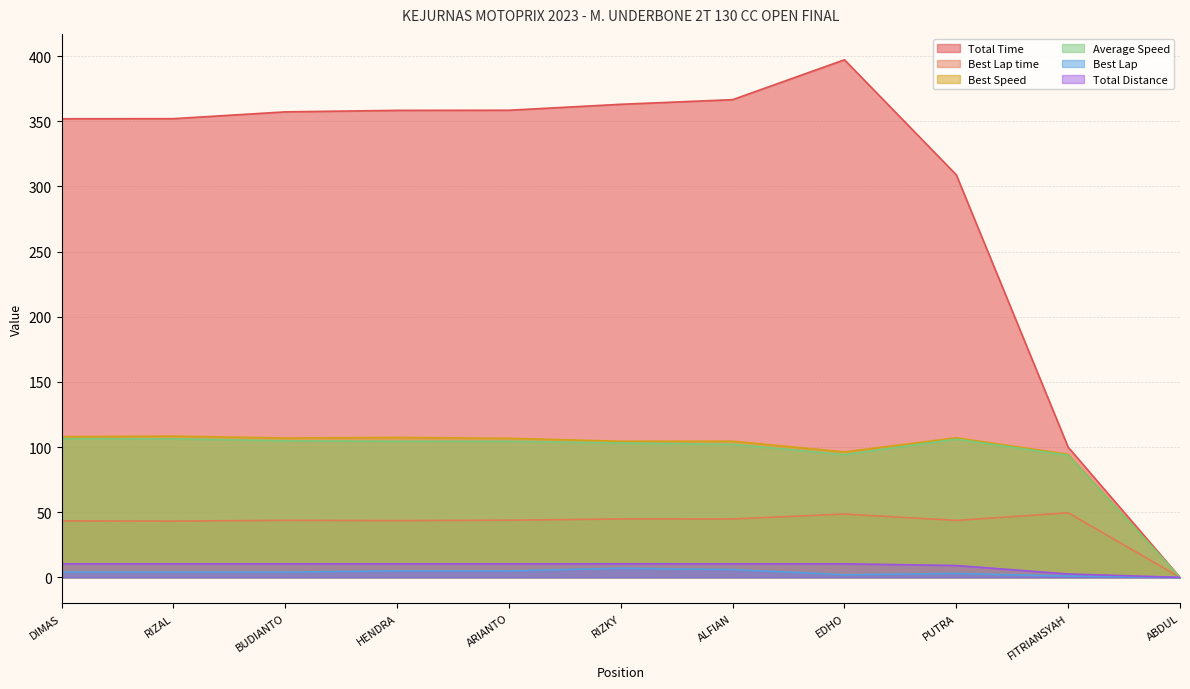

What is the highest value of the Best Speed series?

108.4